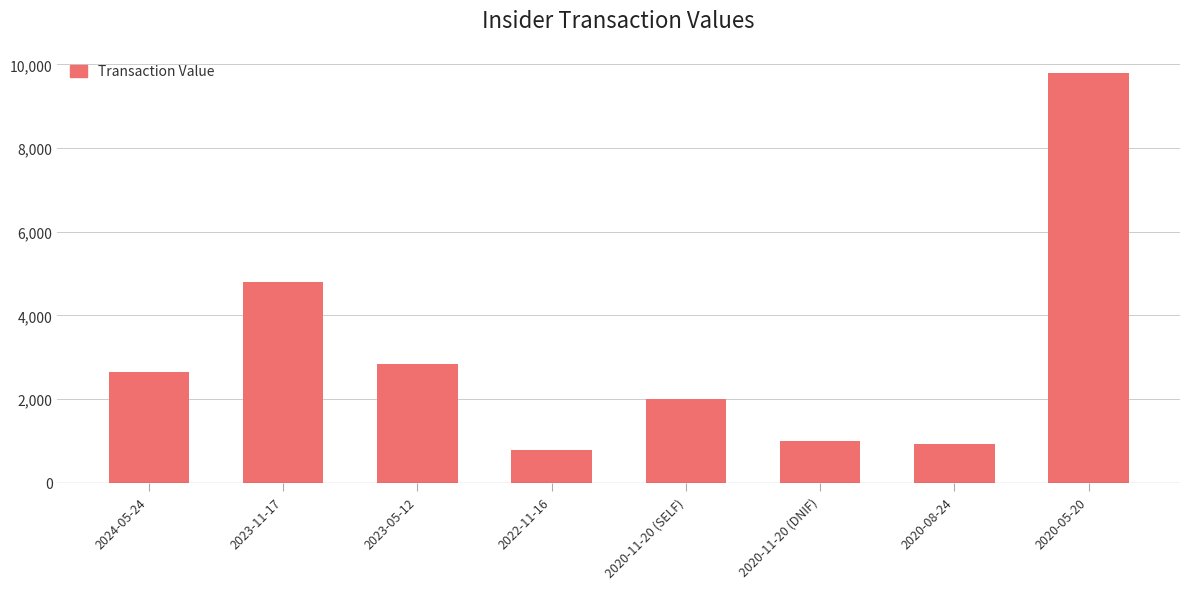

What is the difference between the maximum and minimum values?

9029